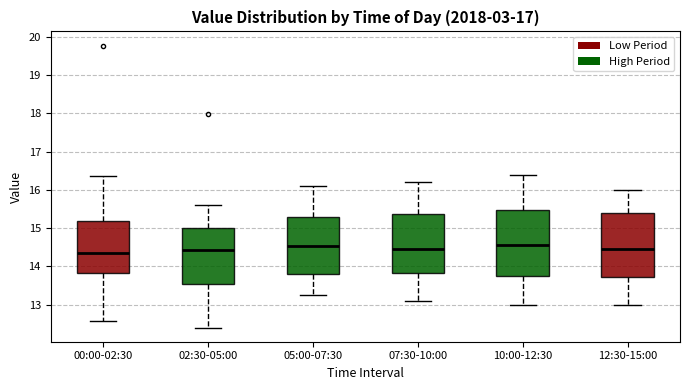

Reading left to right, transcribe this box plot: for each box, give where its median line is, the range the box spans, and where its two whiskers end, as read against the y-axis. The values are not printed on the chart, so give them approximately, as read against the axis.

00:00-02:30: median 14.4, box 13.8 to 15.2, whiskers 12.6 to 16.4
02:30-05:00: median 14.4, box 13.6 to 15.0, whiskers 12.4 to 15.6
05:00-07:30: median 14.5, box 13.8 to 15.3, whiskers 13.3 to 16.1
07:30-10:00: median 14.5, box 13.8 to 15.4, whiskers 13.1 to 16.2
10:00-12:30: median 14.6, box 13.8 to 15.5, whiskers 13.0 to 16.4
12:30-15:00: median 14.5, box 13.7 to 15.4, whiskers 13.0 to 16.0